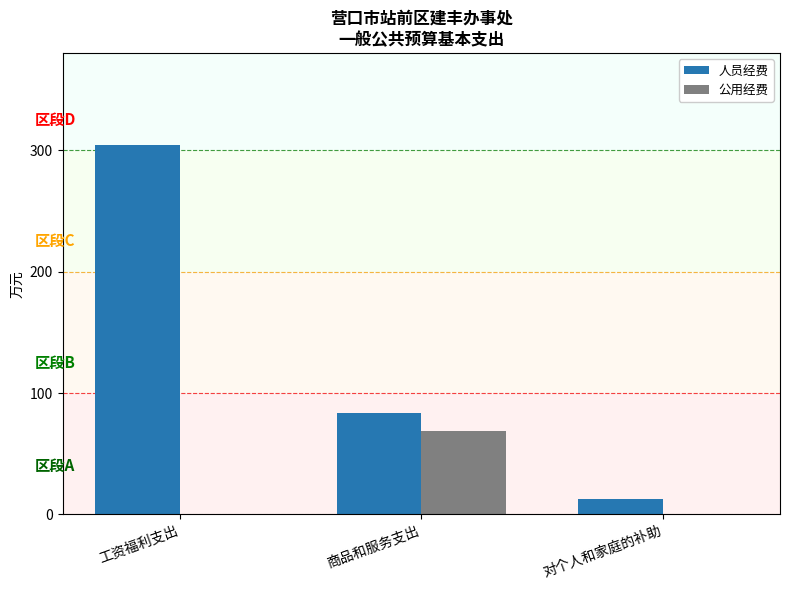

What are all the series names shown in the legend?

人员经费, 公用经费